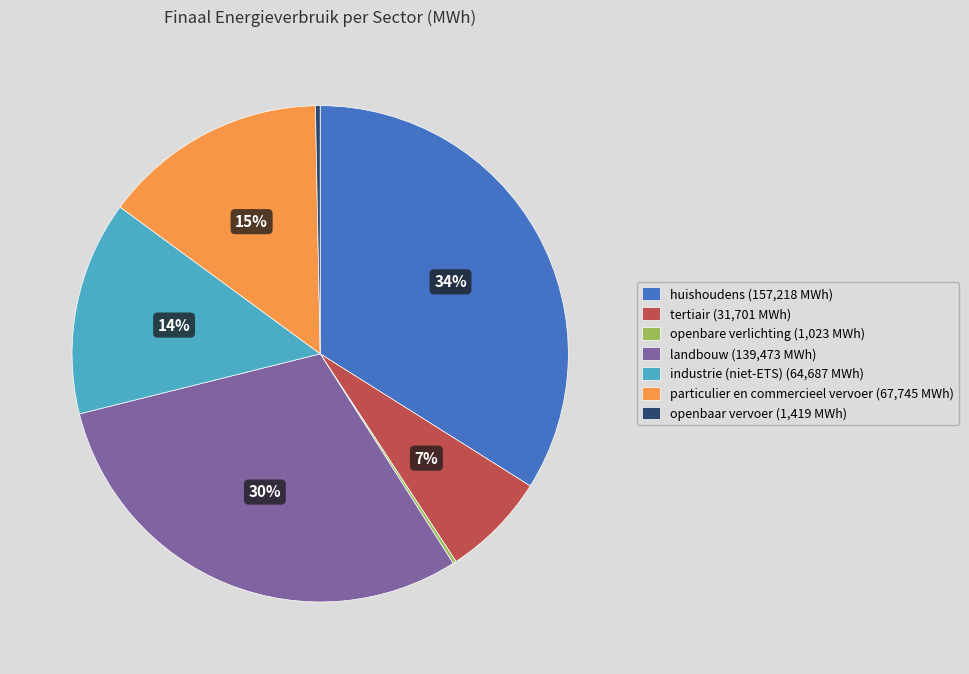

What percentage is the landbouw slice, to the nearest percent?

30%